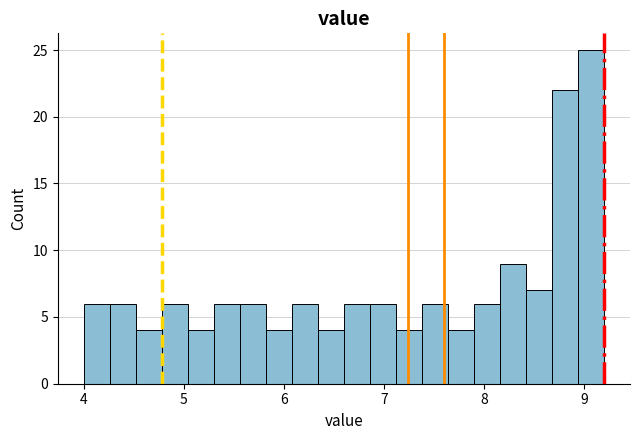

Read against the x-axis, roughly where is the centre of the tallest bar?

9.1